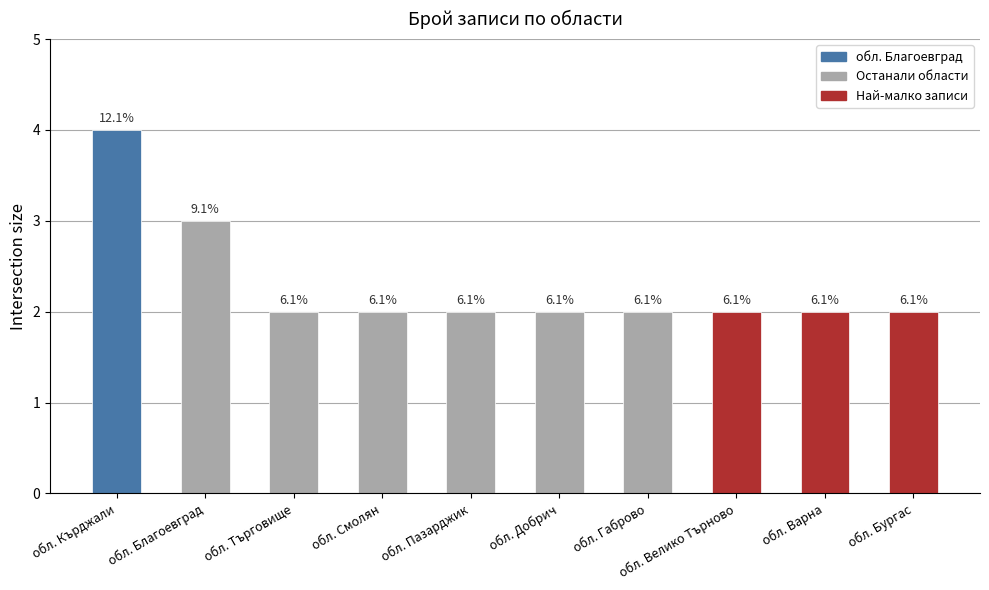

Does the chart contain any negative values?

No